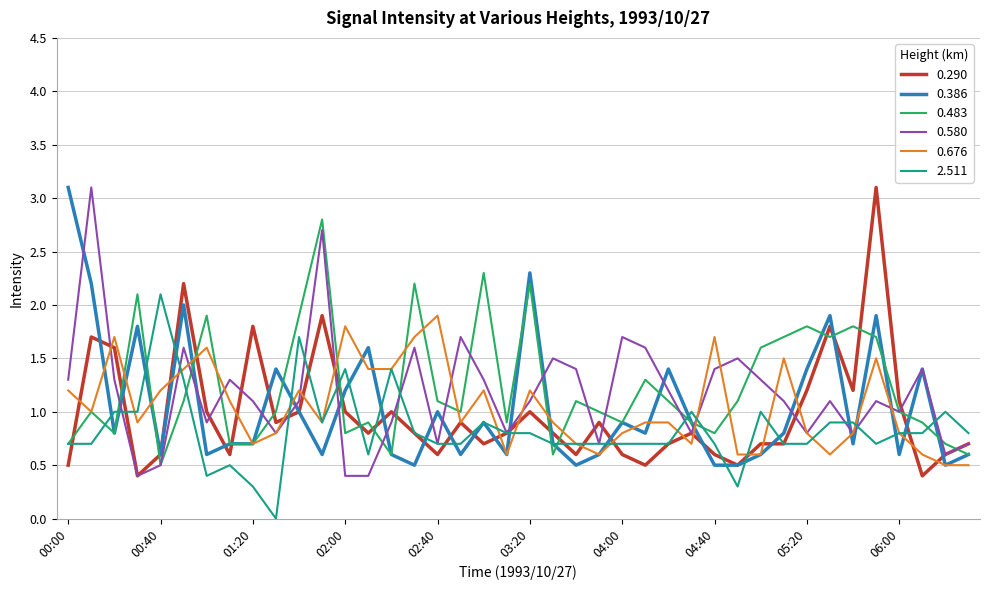

What is the maximum value for 0.386?

3.1